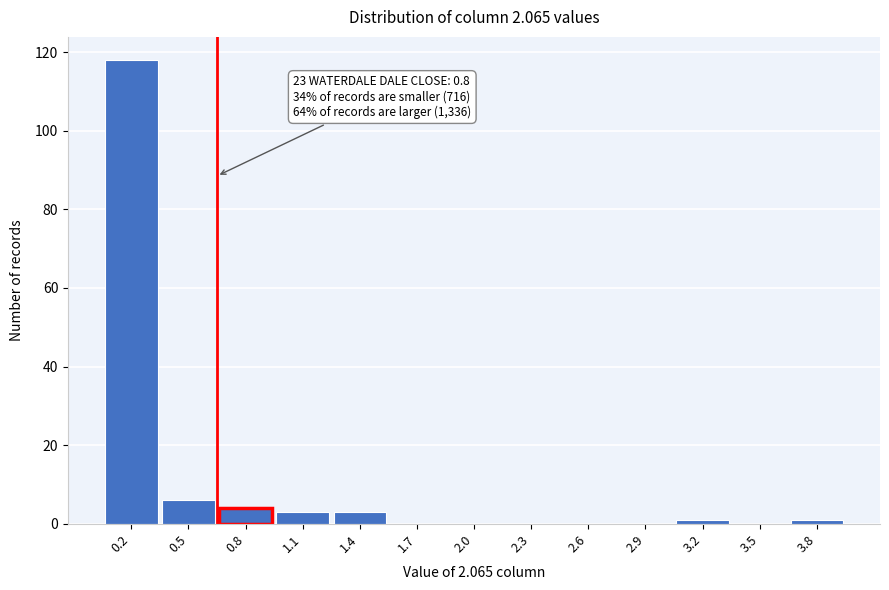

Reading left to right, list all the values displayed in this chart.

0.2=118	0.5=6	0.8=4	1.1=3	1.4=3	1.7=0	2.0=0	2.3=0	2.6=0	2.9=0	3.2=1	3.5=0	3.8=1